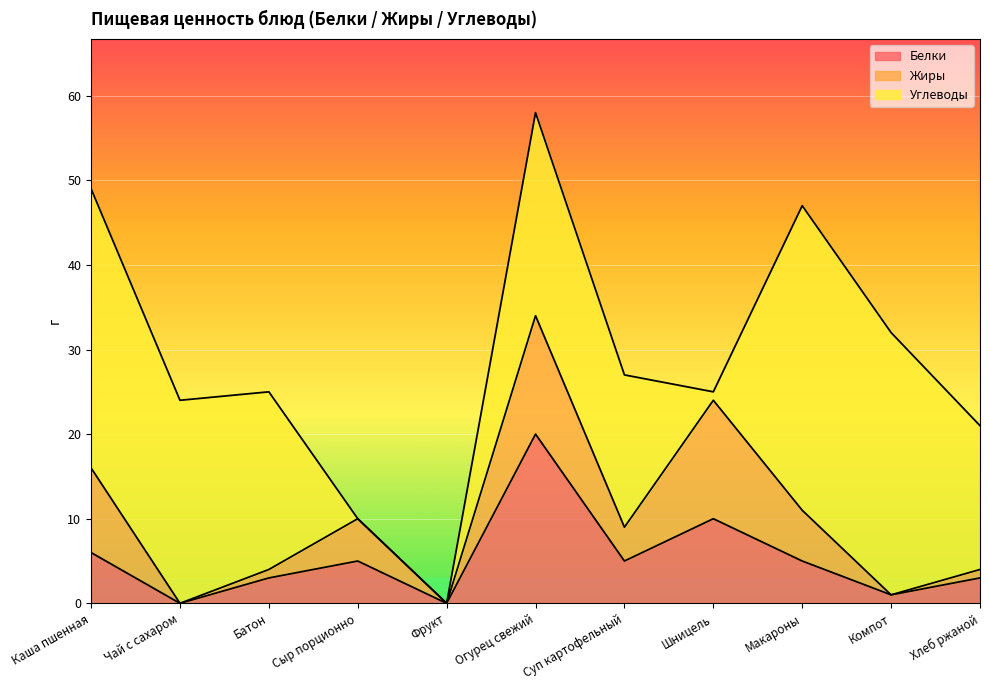

What position from the left is Фрукт?

5